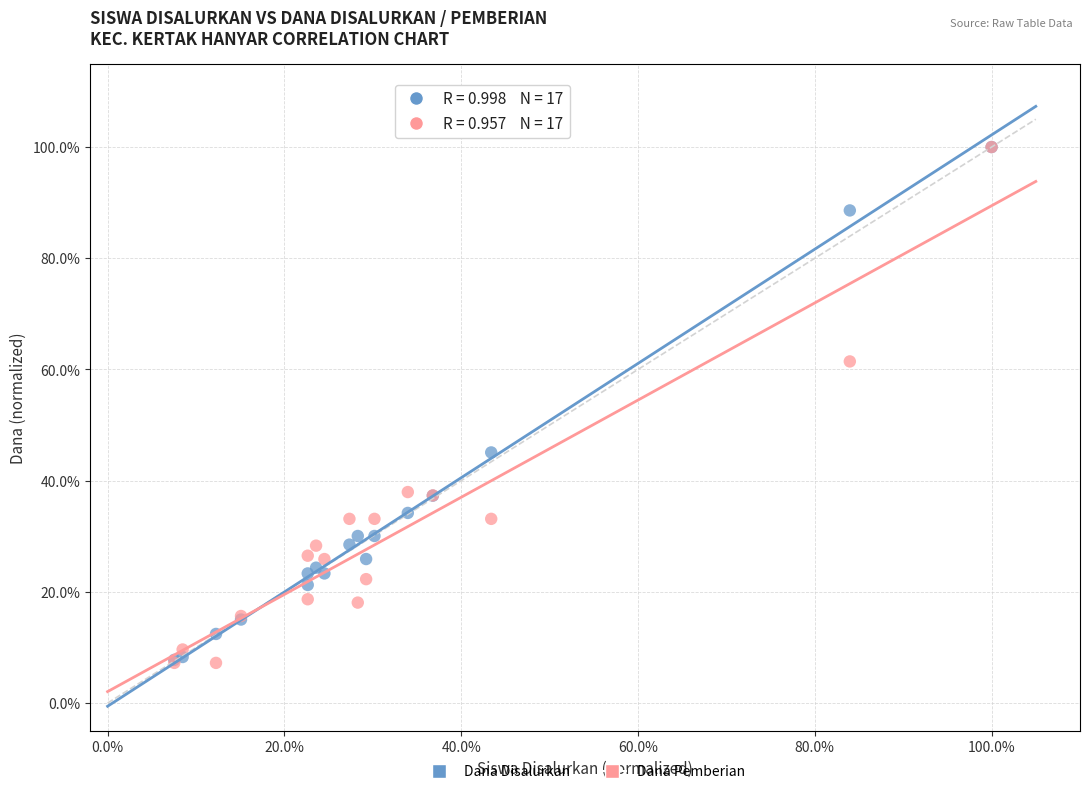

What are all the series names shown in the legend?

Dana Disalurkan, Dana Pemberian